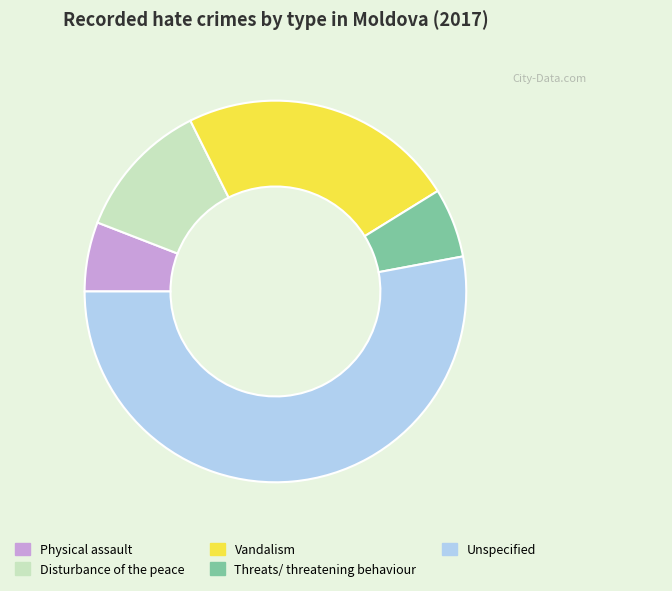

Combined, do Unspecified and Vandalism account for over 50%?

Yes